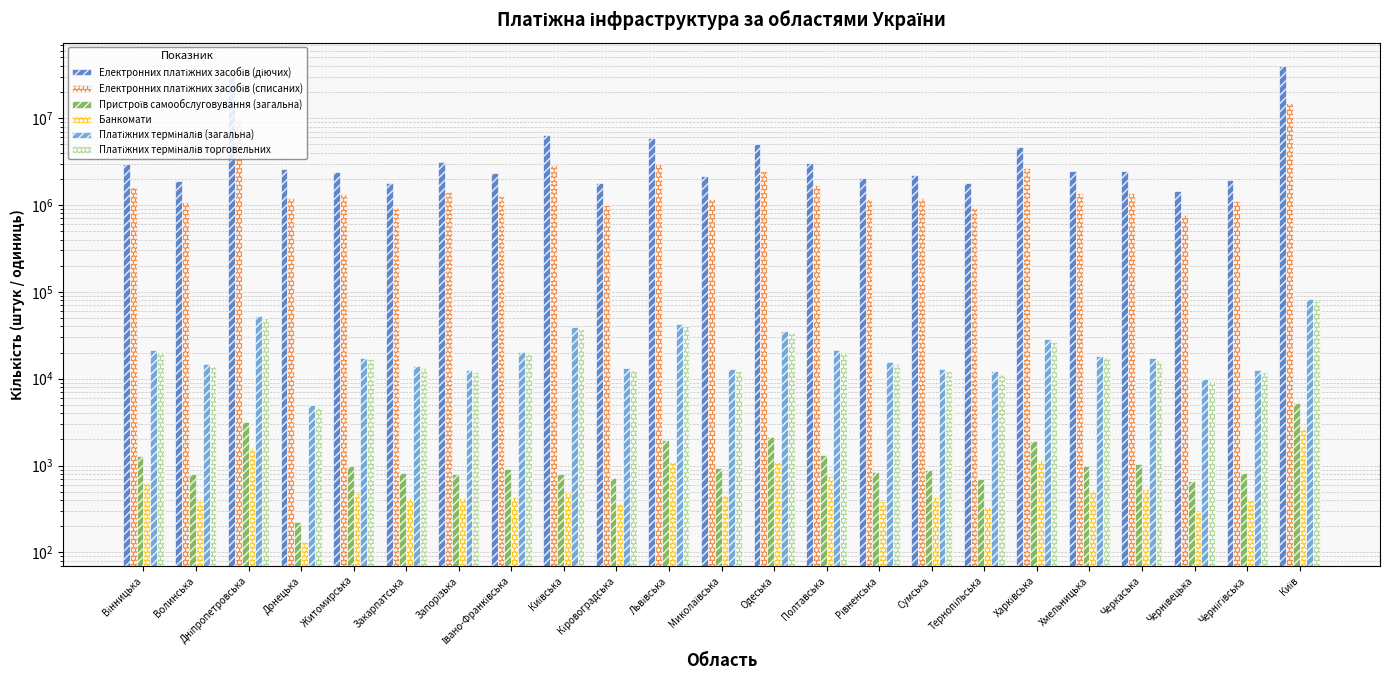

Which series has the largest total across all categories?

Електронних платіжних засобів (діючих)